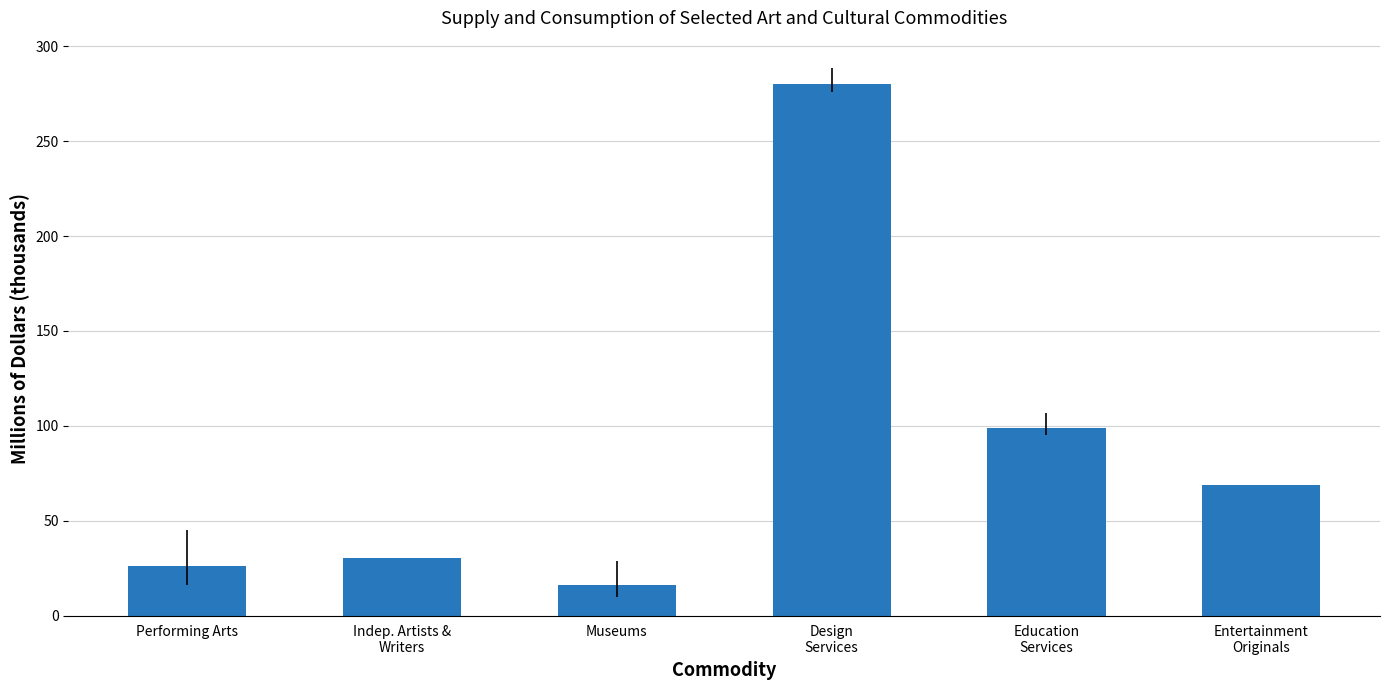

List the labels in order of value, largest first.

Design
Services, Education
Services, Entertainment
Originals, Indep. Artists &
Writers, Performing Arts, Museums